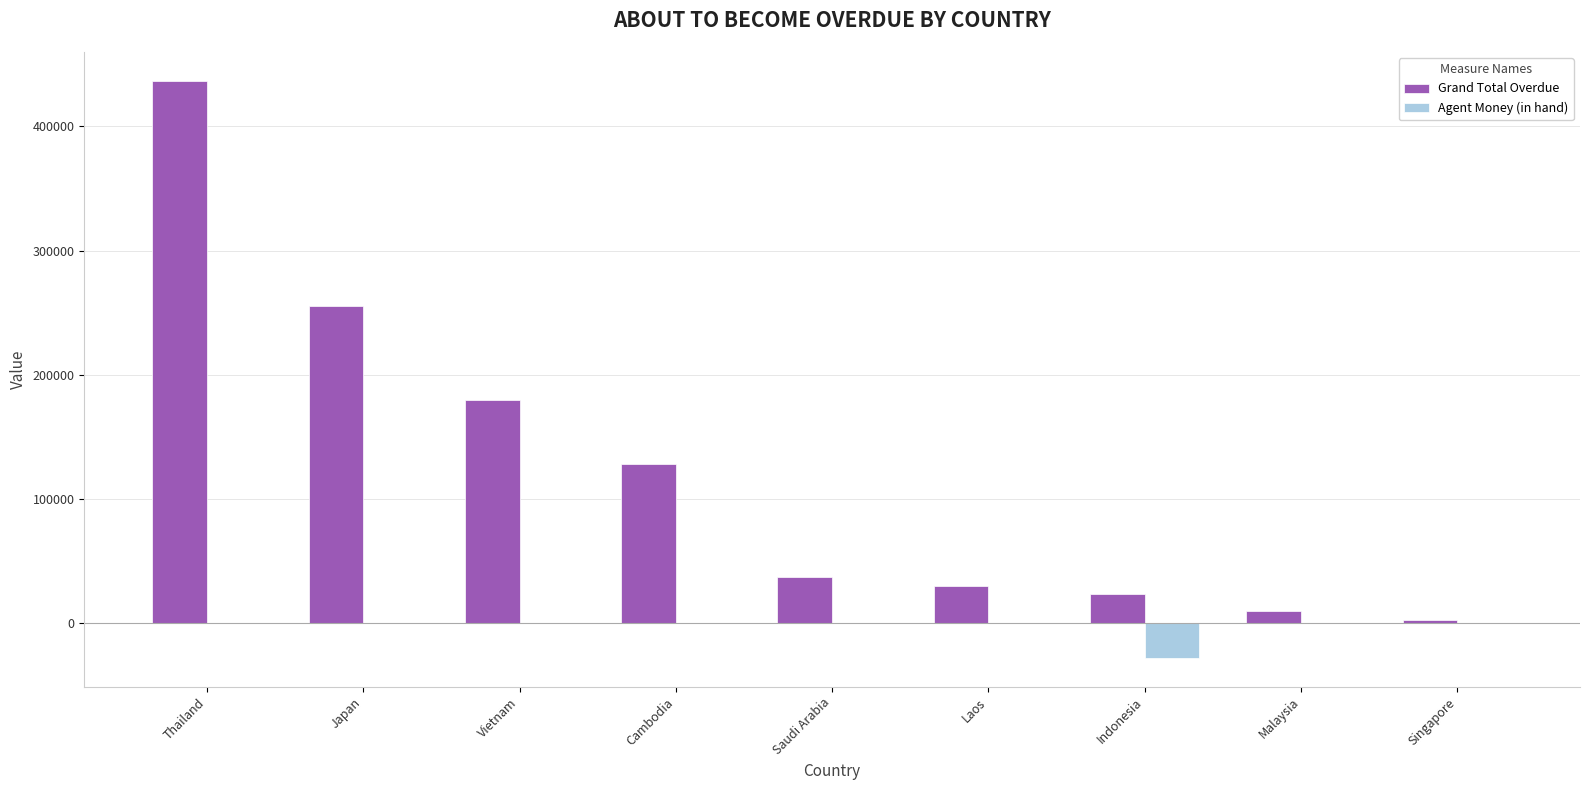

At which category is the sum across all series the highest?

Thailand